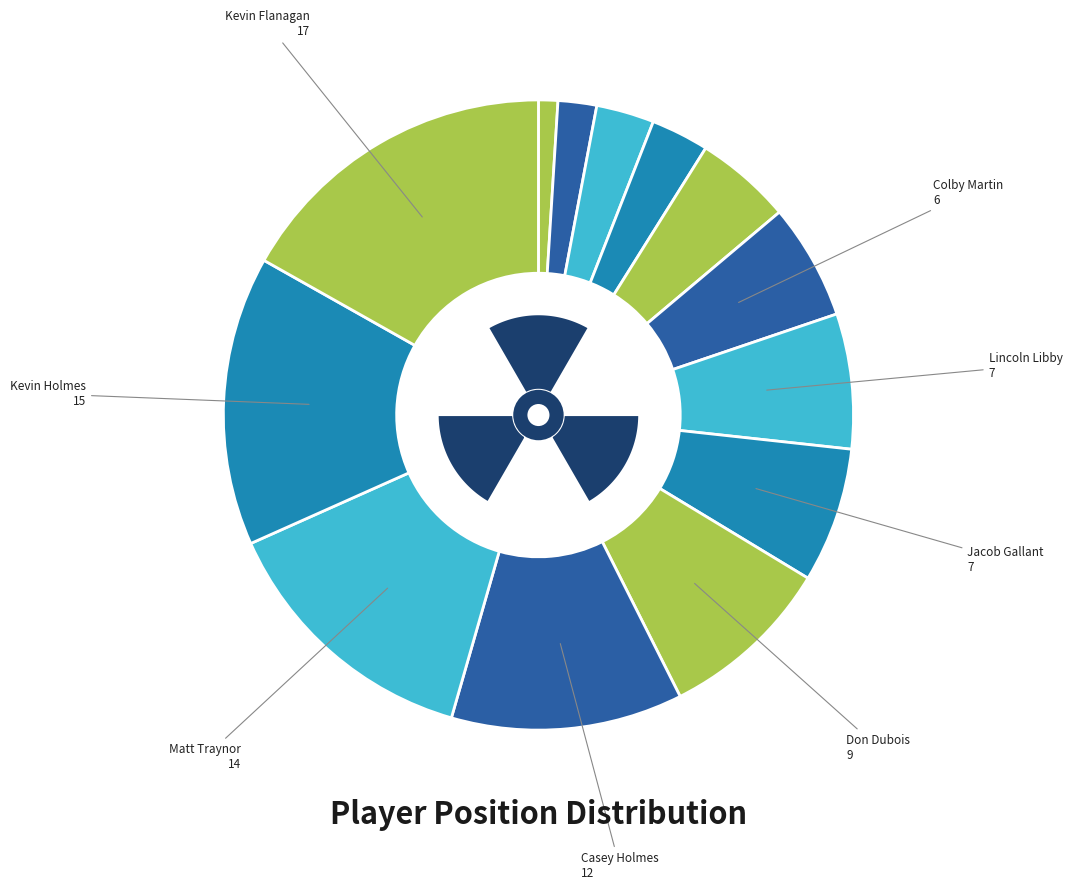

To the nearest percent, what is the combined percentage of Kevin Holmes and Kevin Flanagan?

29%